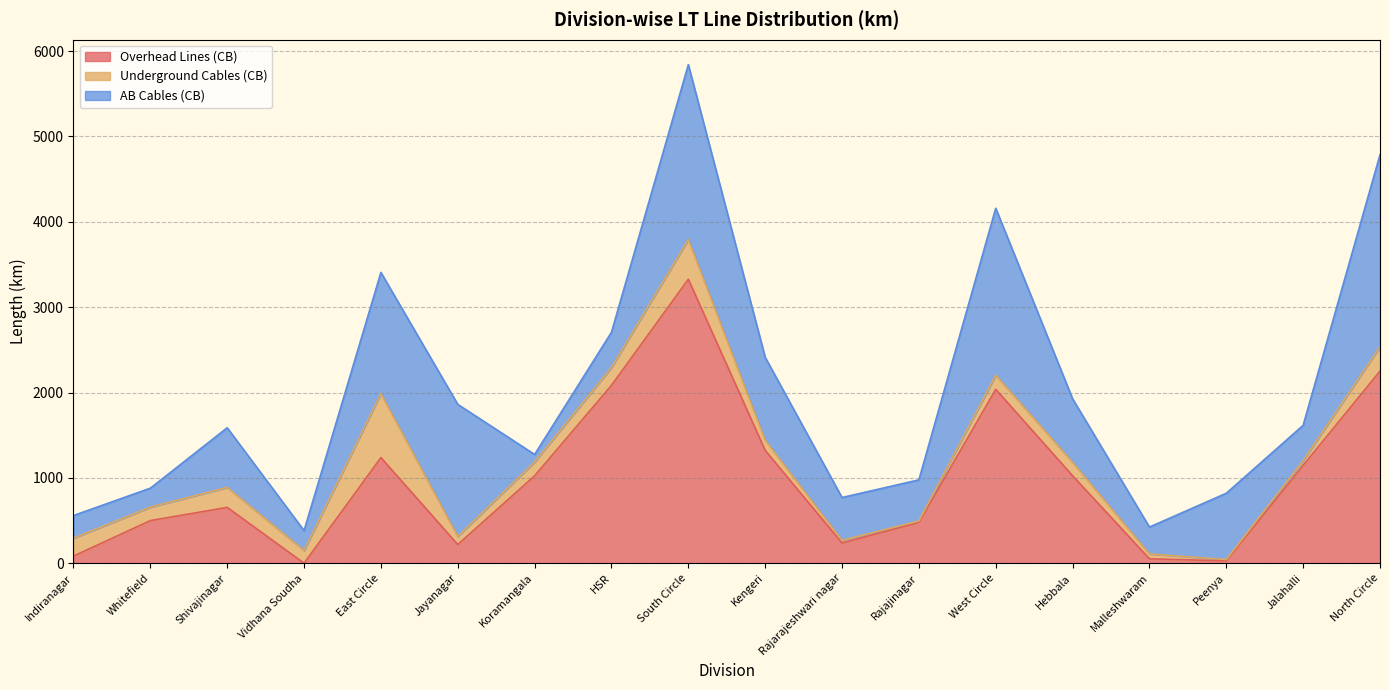

What position from the left is Peenya?

16